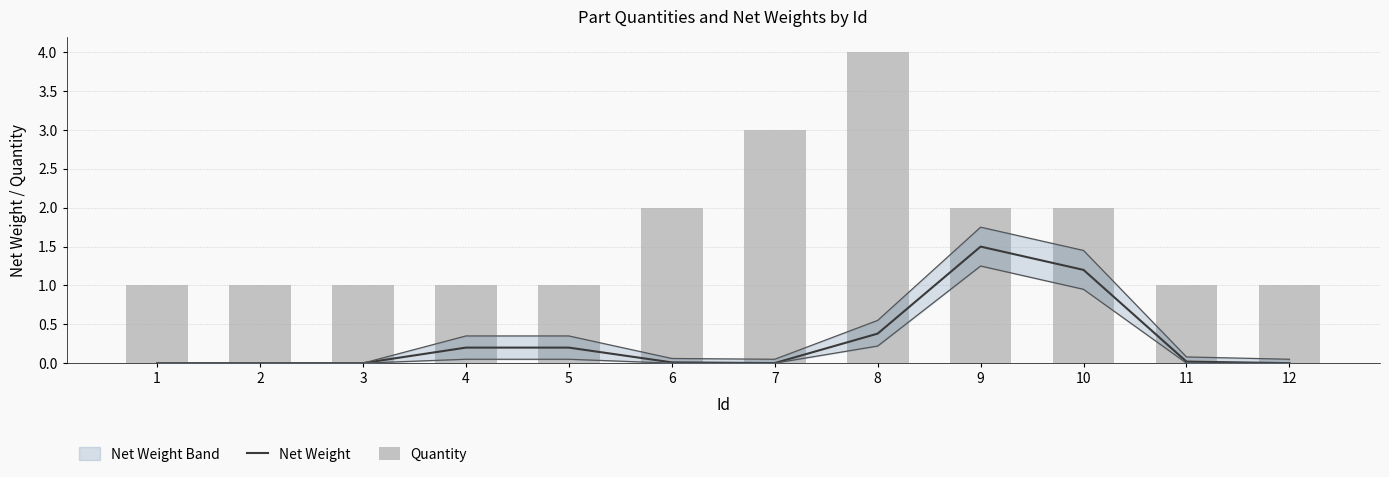

How many values in Net Weight are above zero?

8